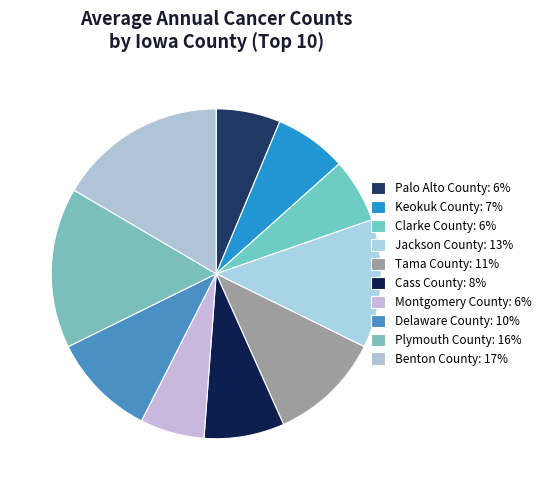

To the nearest percent, what is the average slice percentage?

10%